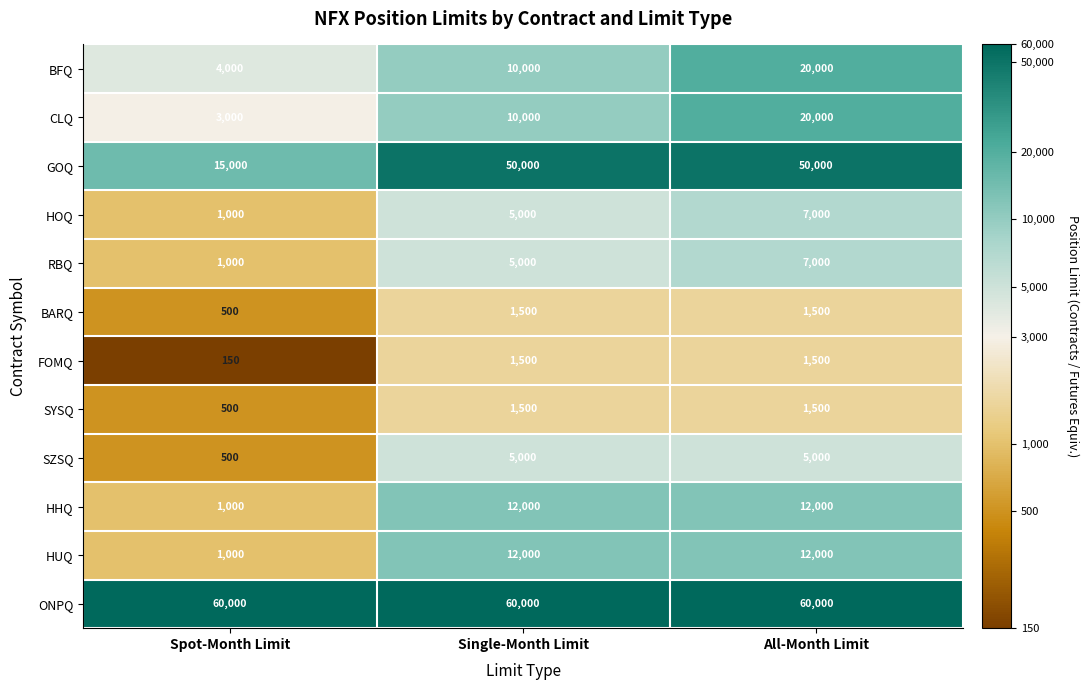

Which series has the largest total across all categories?

ONPQ